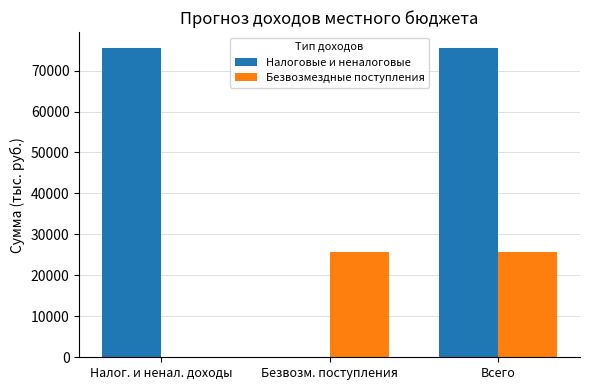

What is the sum of the Безвозмездные поступления values at Безвозм. поступления and Налог. и ненал. доходы?

25699.4